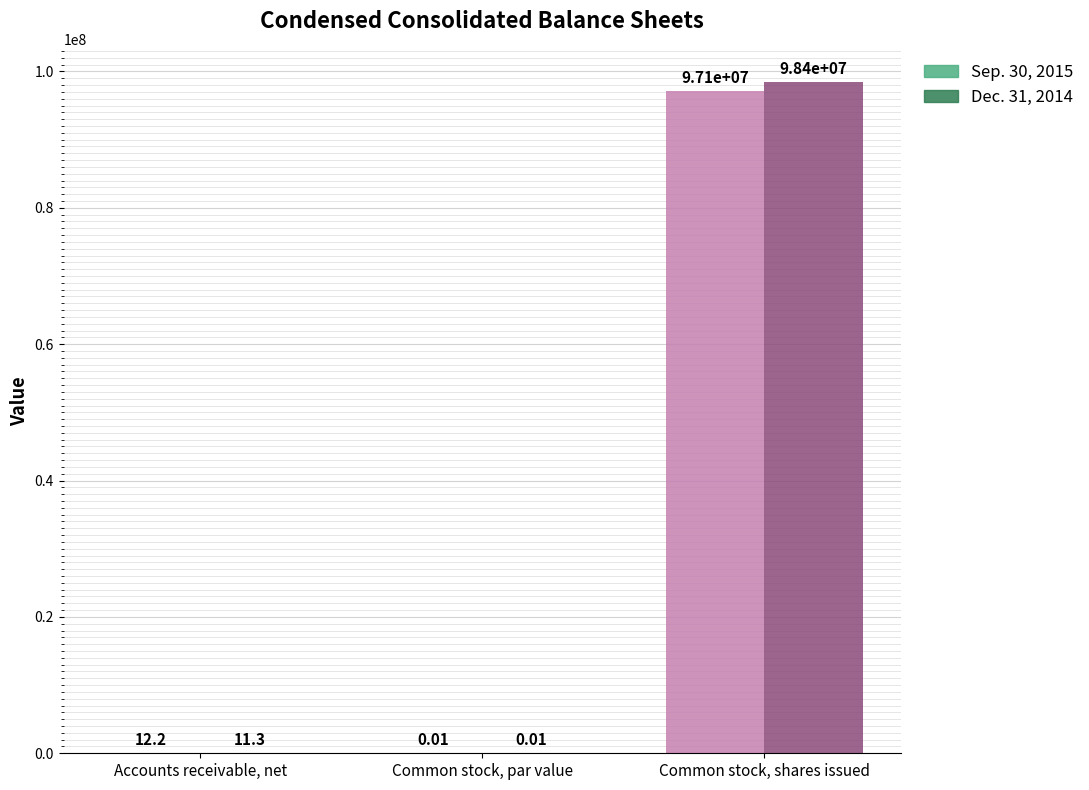

Which series has the largest total across all categories?

Dec. 31, 2014